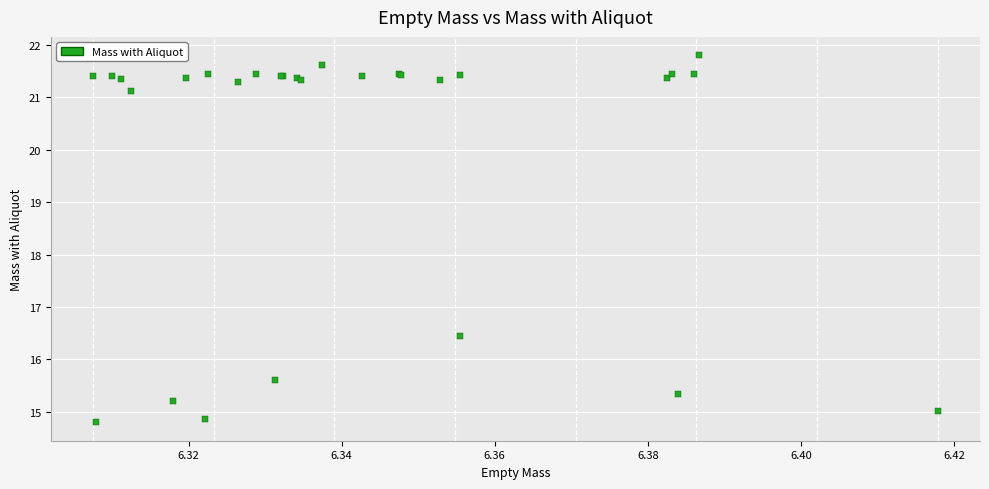

What Y value in the scatter plot is closest to 18?

16.4